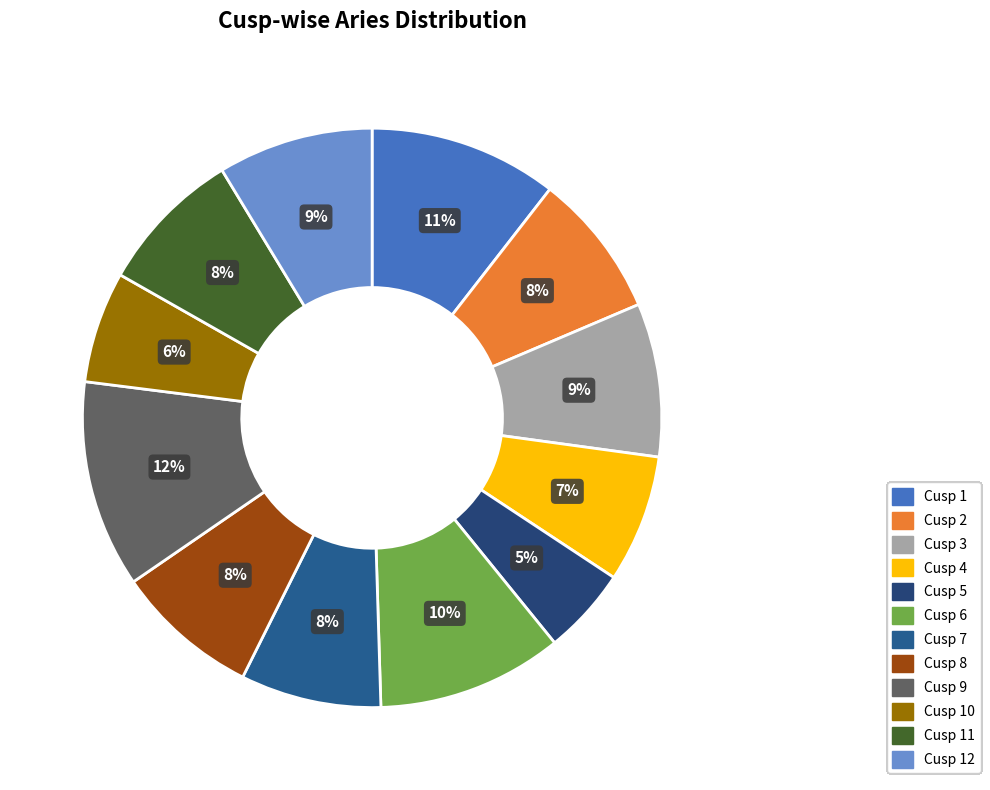

To the nearest percent, what is the difference between the largest and smallest slice percentages?

7%